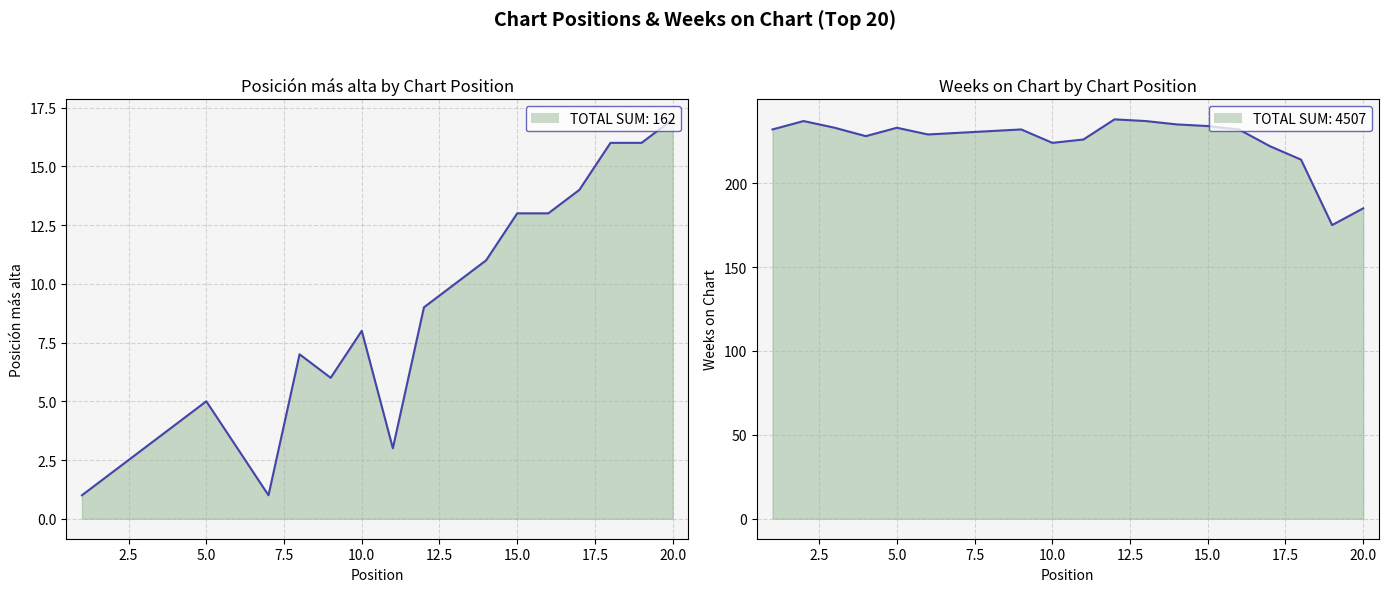

True or false: Weeks on Chart and Posición más alta intersect in this chart.

False